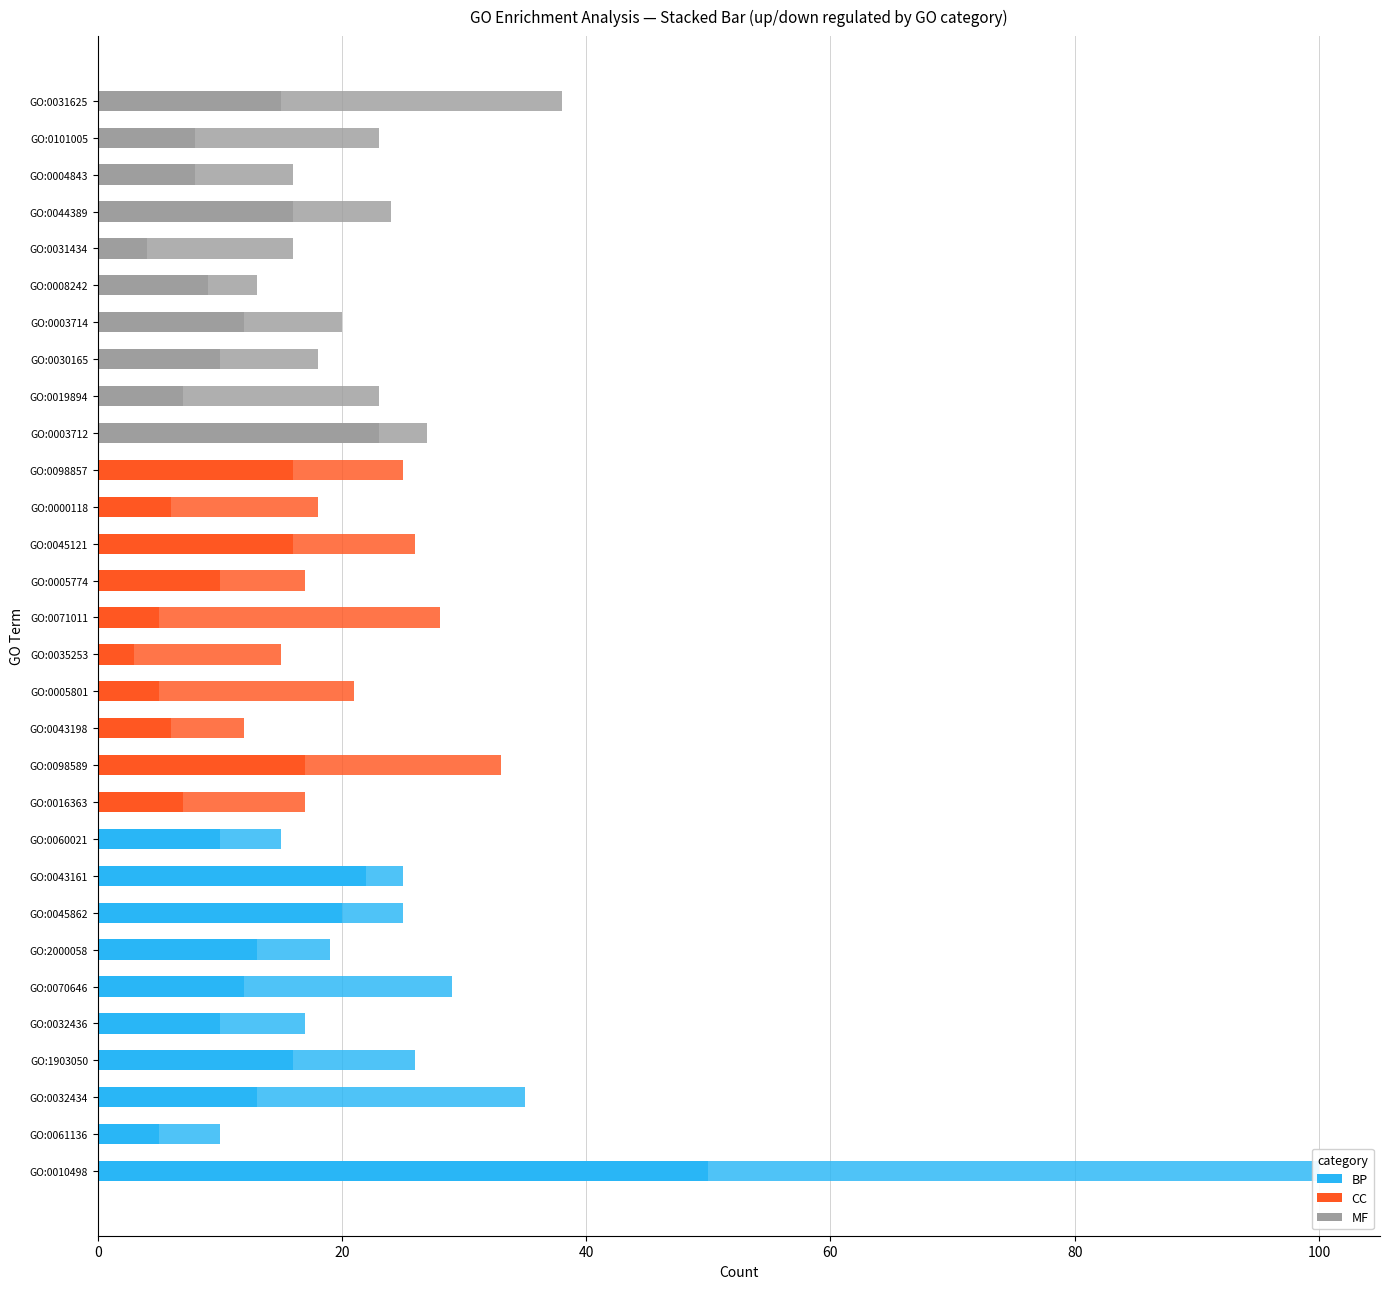

What is the minimum value shown in the chart?

3